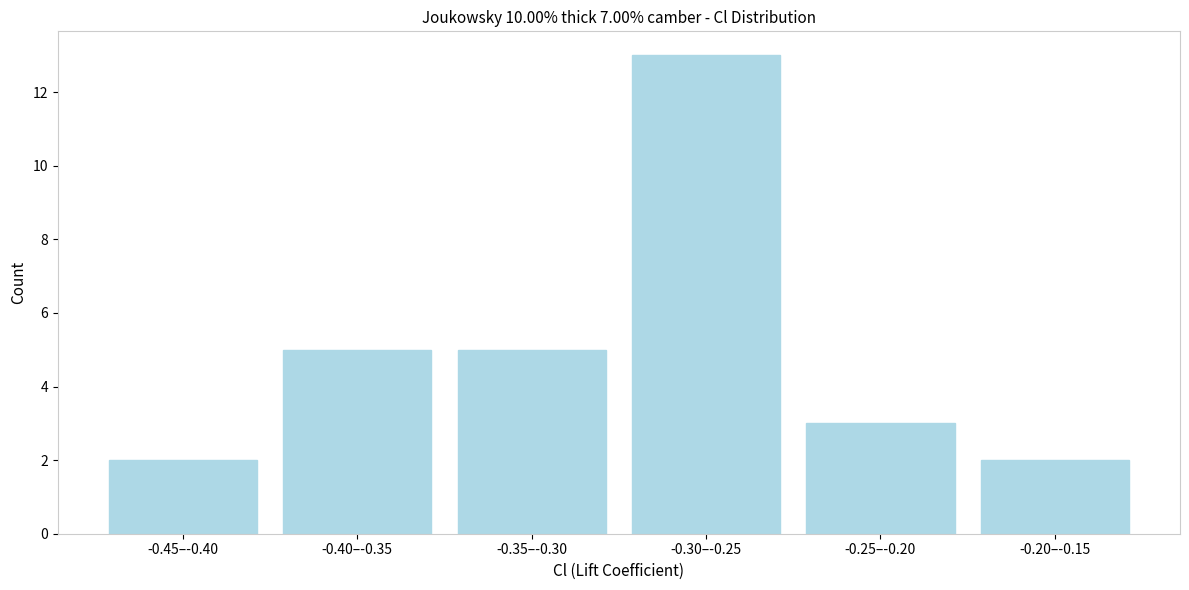

Reading left to right, list all the values displayed in this chart.

-0.45–-0.40=2	-0.40–-0.35=5	-0.35–-0.30=5	-0.30–-0.25=13	-0.25–-0.20=3	-0.20–-0.15=2